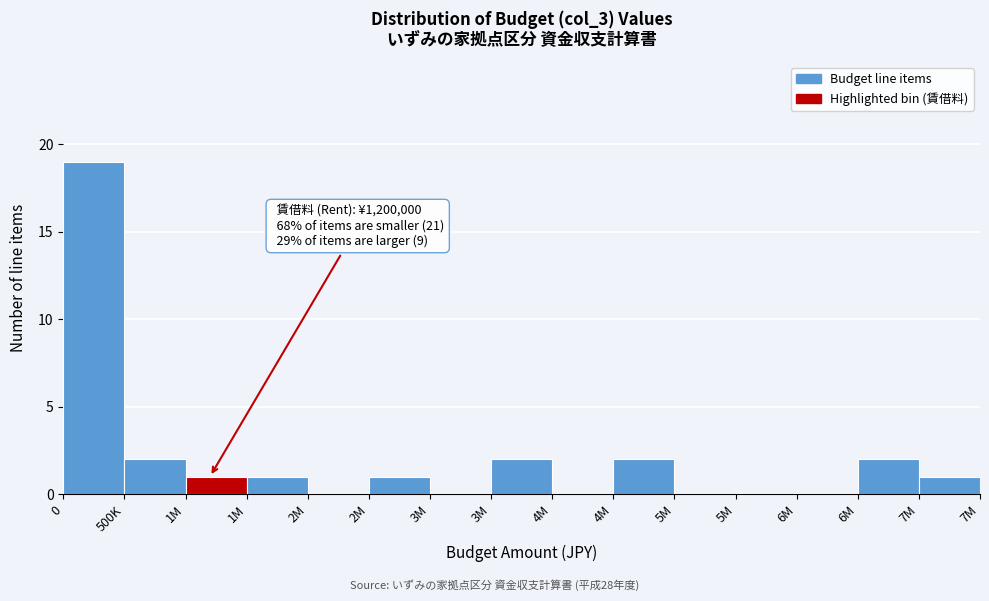

How many distinct data groups are displayed?

1